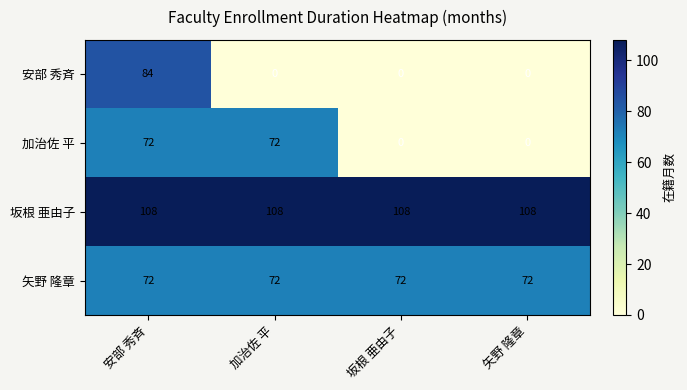

Which series has the widest spread of values?

安部 秀斉